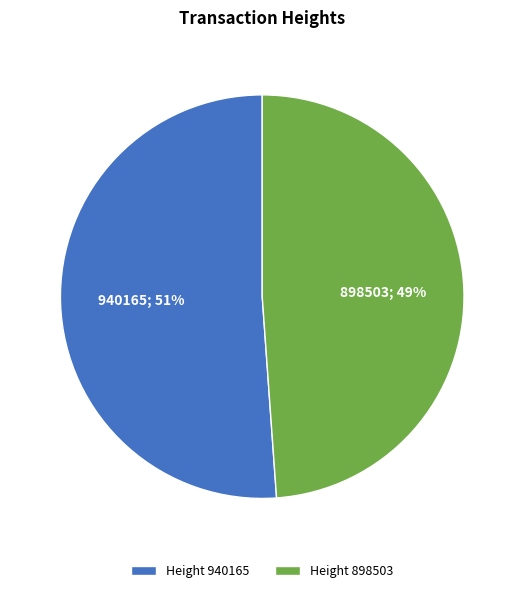

To the nearest percent, what is the difference between the largest and smallest slice percentages?

2%